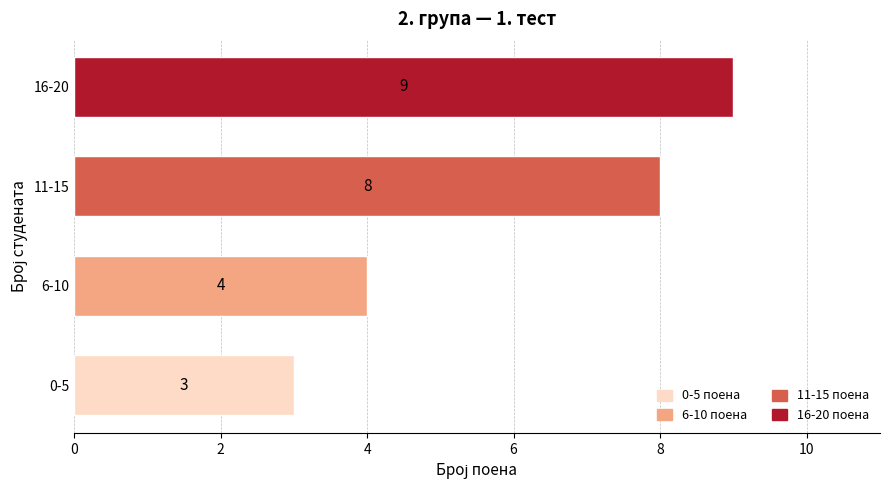

What is the approximate value at 0-5?

3